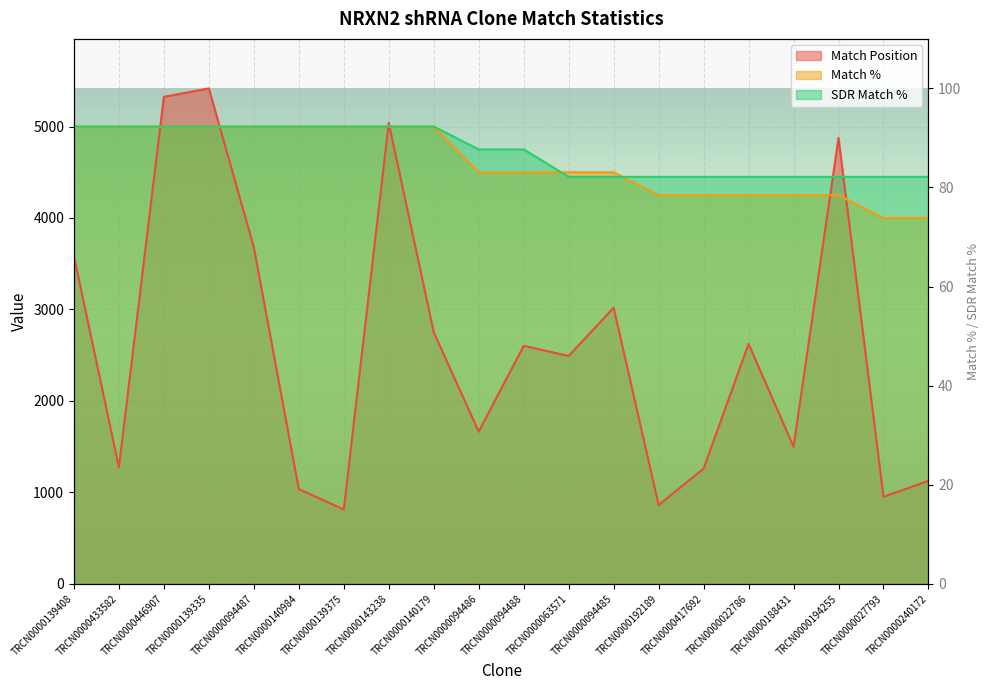

Does the chart display data point markers on the line(s)?

No